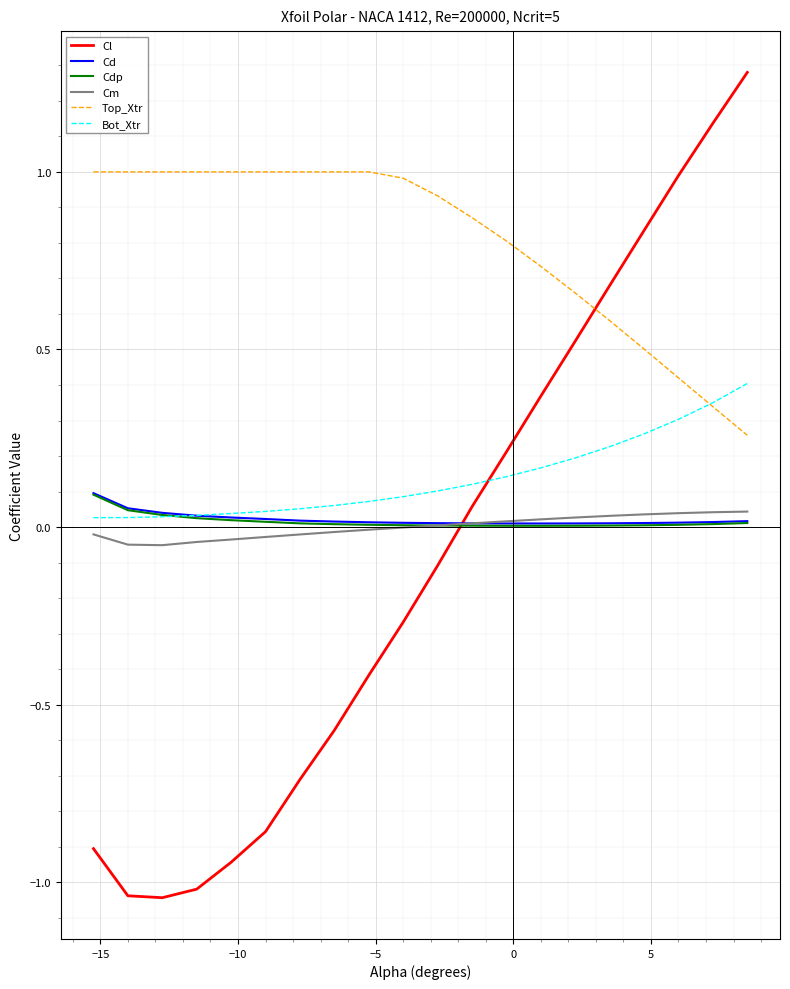

True or false: Top_Xtr and Cm intersect in this chart.

False